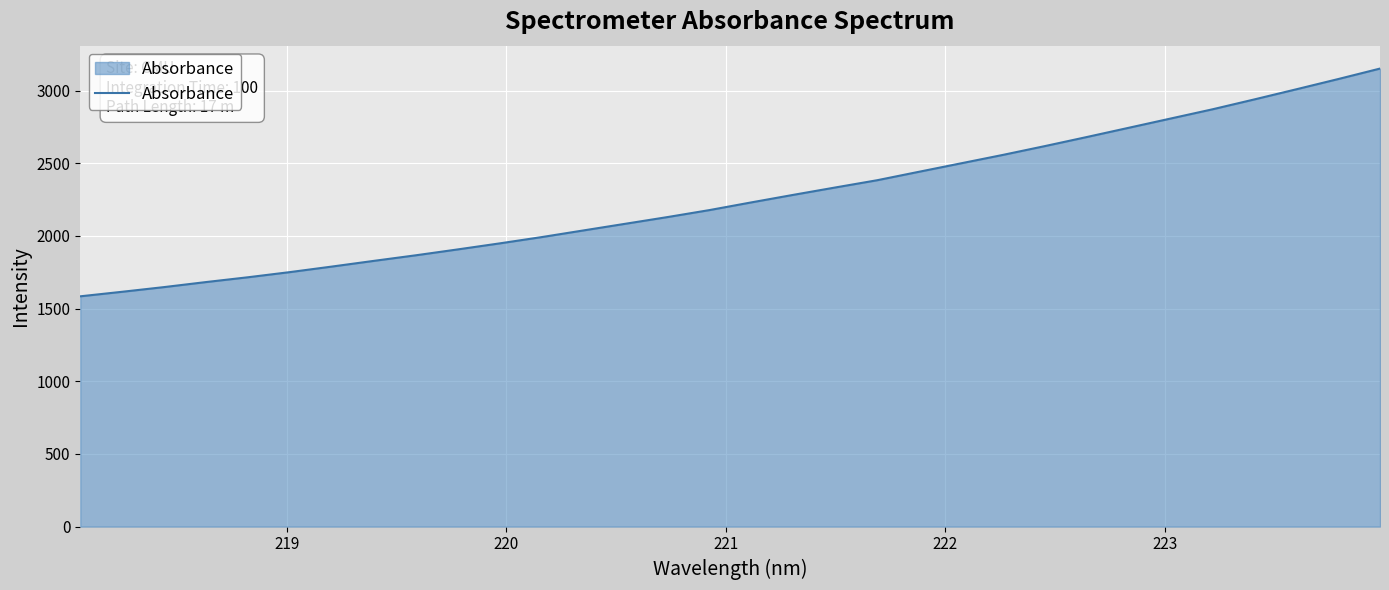

What is the smallest value displayed?

1584.3